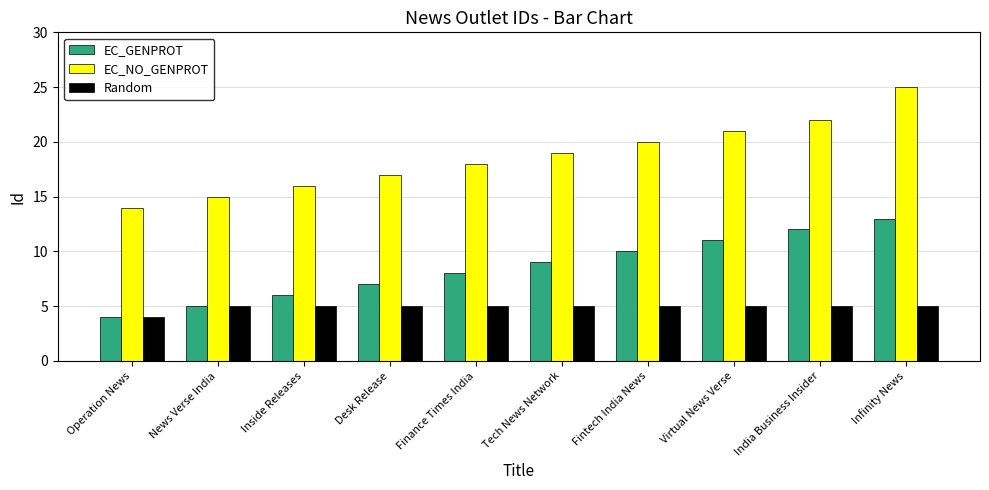

Which series has the largest total across all categories?

EC_NO_GENPROT